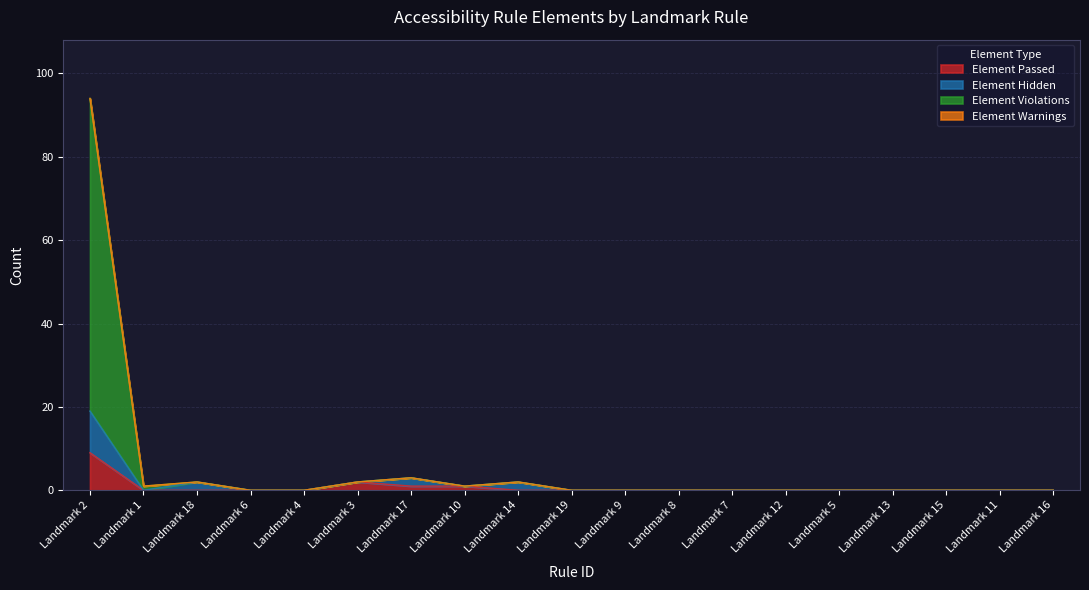

At which category is the sum across all series the highest?

Landmark 2